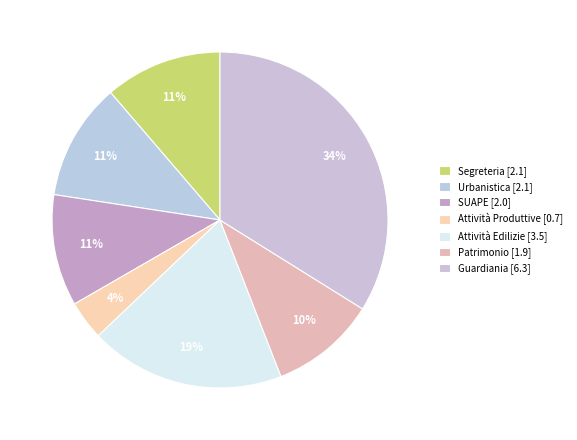

What is the change in value from Attività Edilizie to Patrimonio?

-1.6